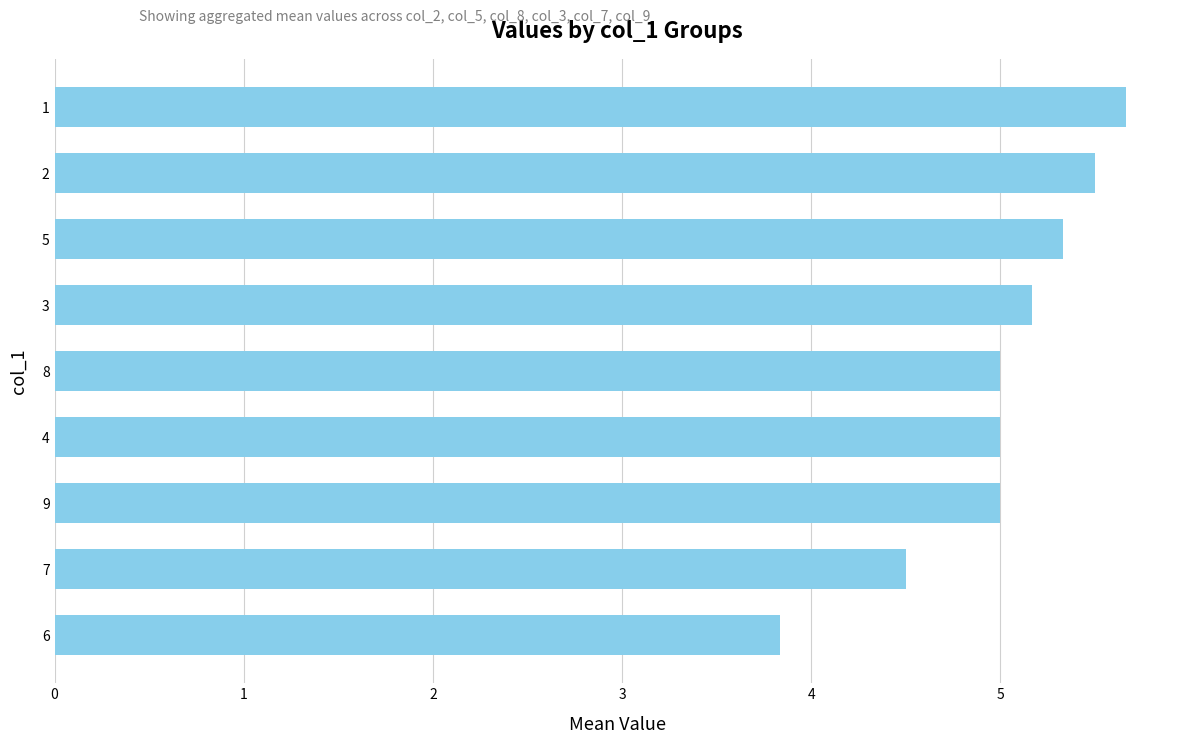

Approximately how many times larger is the value at 2 compared to 7?

1.2